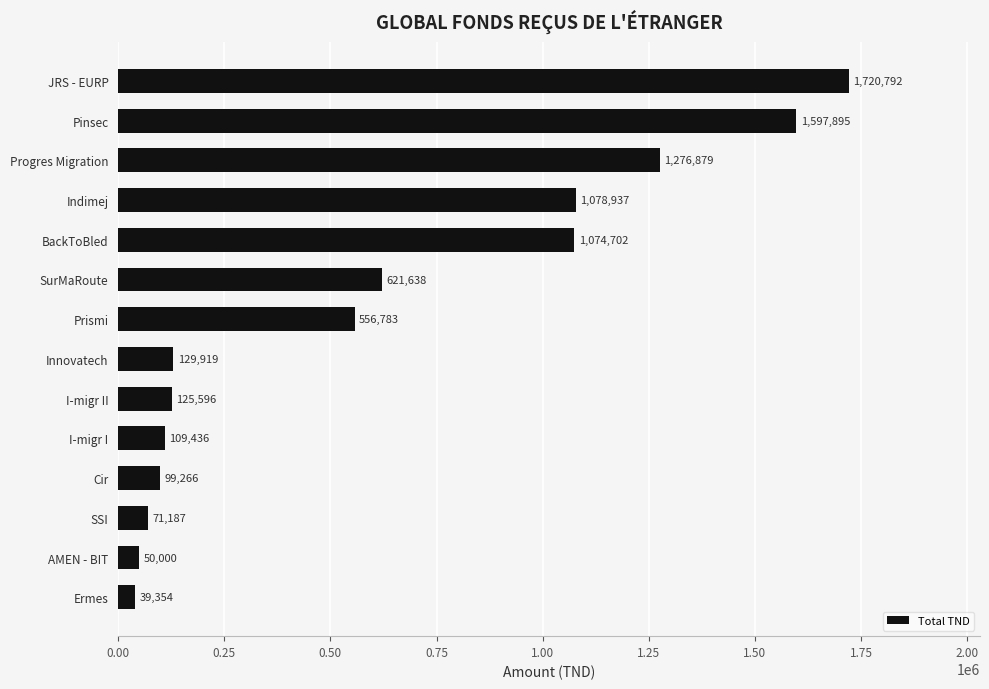

What is the sum of all values?

8552383.9